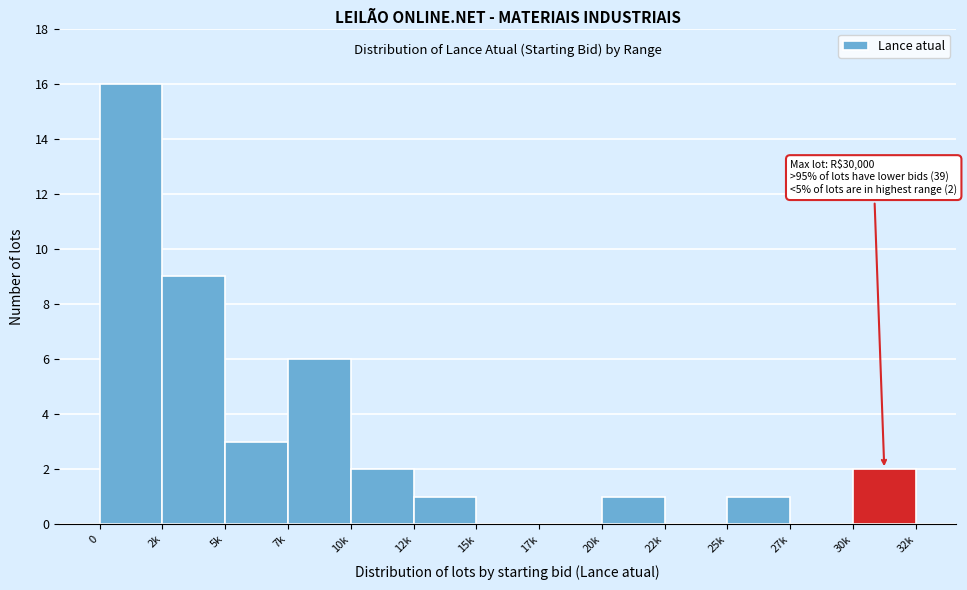

Reading left to right, what are all the values shown in this chart?

0=16	2k=9	5k=3	7k=6	10k=2	12k=1	15k=0	17k=0	20k=1	22k=0	25k=1	27k=0	30k=2